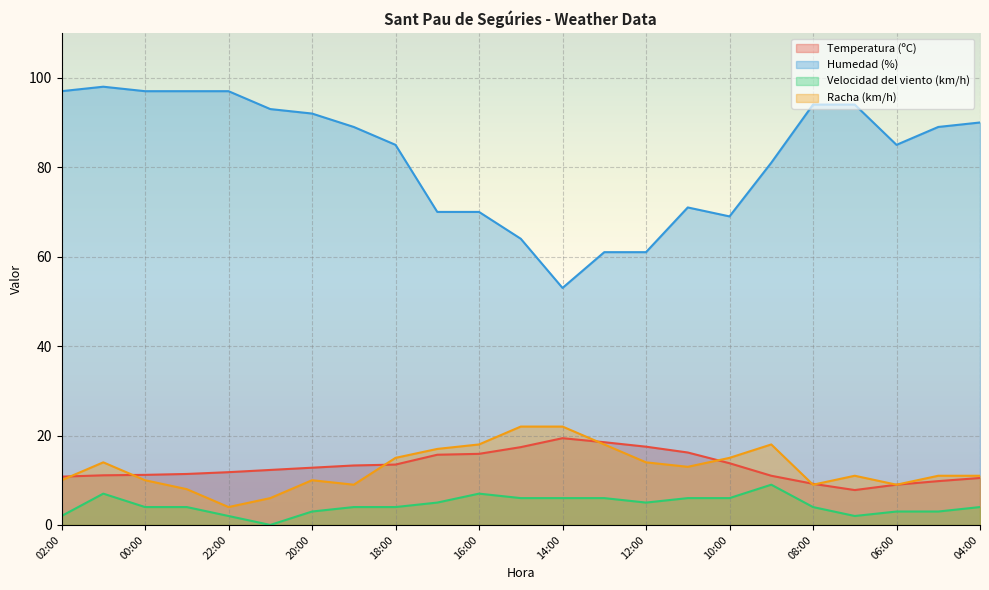

Reading left to right, list all the values displayed in this chart.

Temperatura (ºC): 02:00=10.8	01:00=11.1	00:00=11.2	23:00=11.4	22:00=11.8	21:00=12.3	20:00=12.8	19:00=13.3	18:00=13.5	17:00=15.7	16:00=15.9	15:00=17.4	14:00=19.4	13:00=18.5	12:00=17.5	11:00=16.2	10:00=13.8	09:00=11.0	08:00=9.2	07:00=7.8	06:00=9.0	05:00=9.8	04:00=10.5
Humedad (%): 02:00=97.0	01:00=98.0	00:00=97.0	23:00=97.0	22:00=97.0	21:00=93.0	20:00=92.0	19:00=89.0	18:00=85.0	17:00=70.0	16:00=70.0	15:00=64.0	14:00=53.0	13:00=61.0	12:00=61.0	11:00=71.0	10:00=69.0	09:00=81.0	08:00=94.0	07:00=94.0	06:00=85.0	05:00=89.0	04:00=90.0
Velocidad del viento (km/h): 02:00=2.0	01:00=7.0	00:00=4.0	23:00=4.0	22:00=2.0	21:00=0.0	20:00=3.0	19:00=4.0	18:00=4.0	17:00=5.0	16:00=7.0	15:00=6.0	14:00=6.0	13:00=6.0	12:00=5.0	11:00=6.0	10:00=6.0	09:00=9.0	08:00=4.0	07:00=2.0	06:00=3.0	05:00=3.0	04:00=4.0
Racha (km/h): 02:00=10.0	01:00=14.0	00:00=10.0	23:00=8.0	22:00=4.0	21:00=6.0	20:00=10.0	19:00=9.0	18:00=15.0	17:00=17.0	16:00=18.0	15:00=22.0	14:00=22.0	13:00=18.0	12:00=14.0	11:00=13.0	10:00=15.0	09:00=18.0	08:00=9.0	07:00=11.0	06:00=9.0	05:00=11.0	04:00=11.0